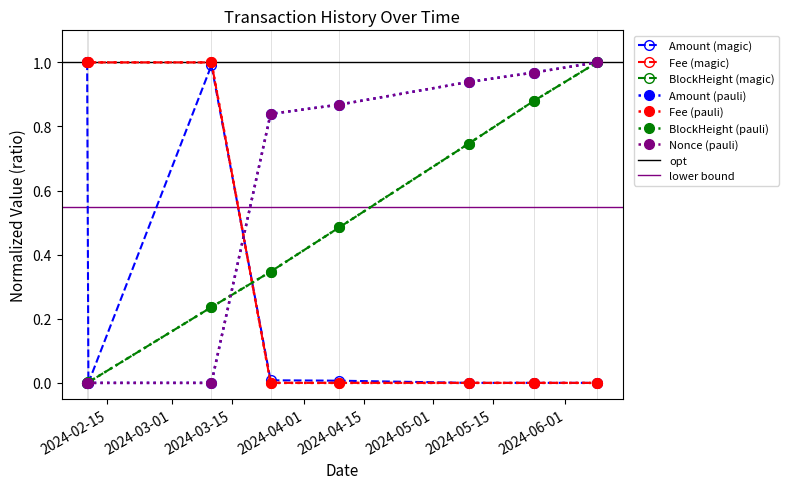

List the labels in order of BlockHeight_norm value, largest first.

2024-06-08 10:27, 2024-05-24 16:06, 2024-05-09 09:42, 2024-04-09 03:45, 2024-03-24 03:03, 2024-03-10 07:15, 2024-02-10 13:12, 2024-02-10 06:09